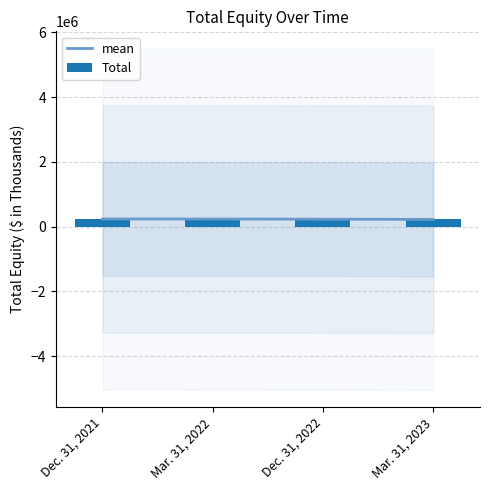

The chart shows a value of 402002 at Dec. 31, 2021. True or false?

False